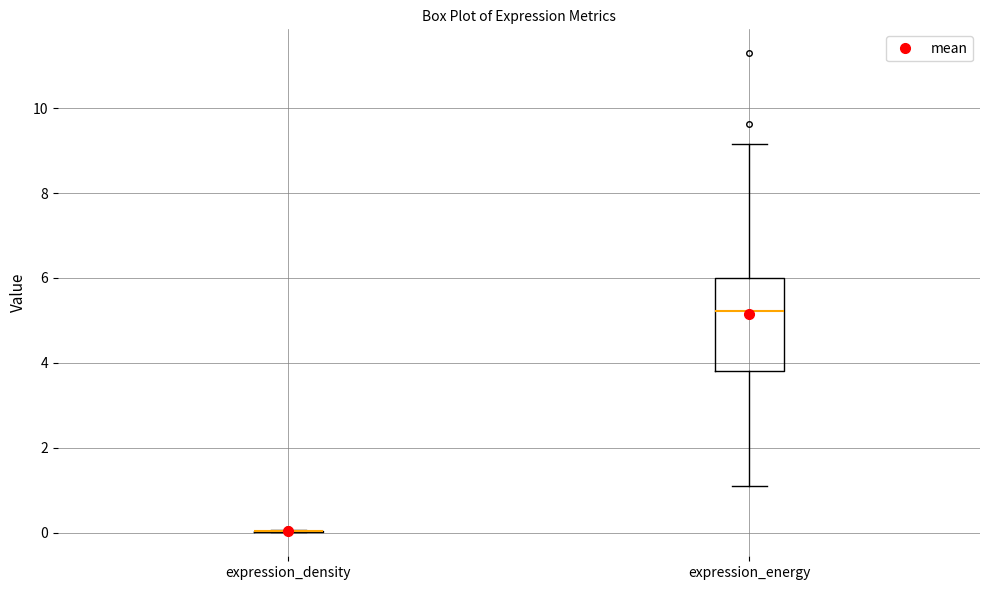

Reading left to right, transcribe this box plot: for each box, give where its median line is, the range the box spans, and where its two whiskers end, as read against the y-axis. The values are not printed on the chart, so give them approximately, as read against the axis.

expression_density: box collapsed to a line at 0.0, whiskers 0.0 to 0.0
expression_energy: median 5.2, box 3.8 to 6.0, whiskers 1.0 to 9.2